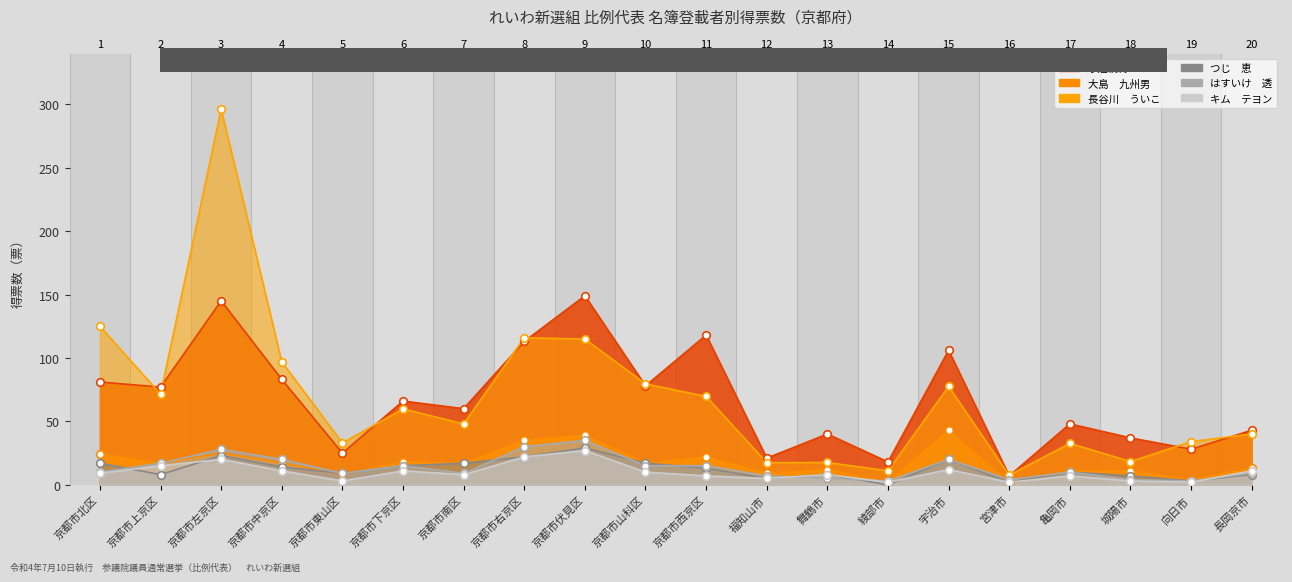

At how many categories does at least one series exceed 14?

19